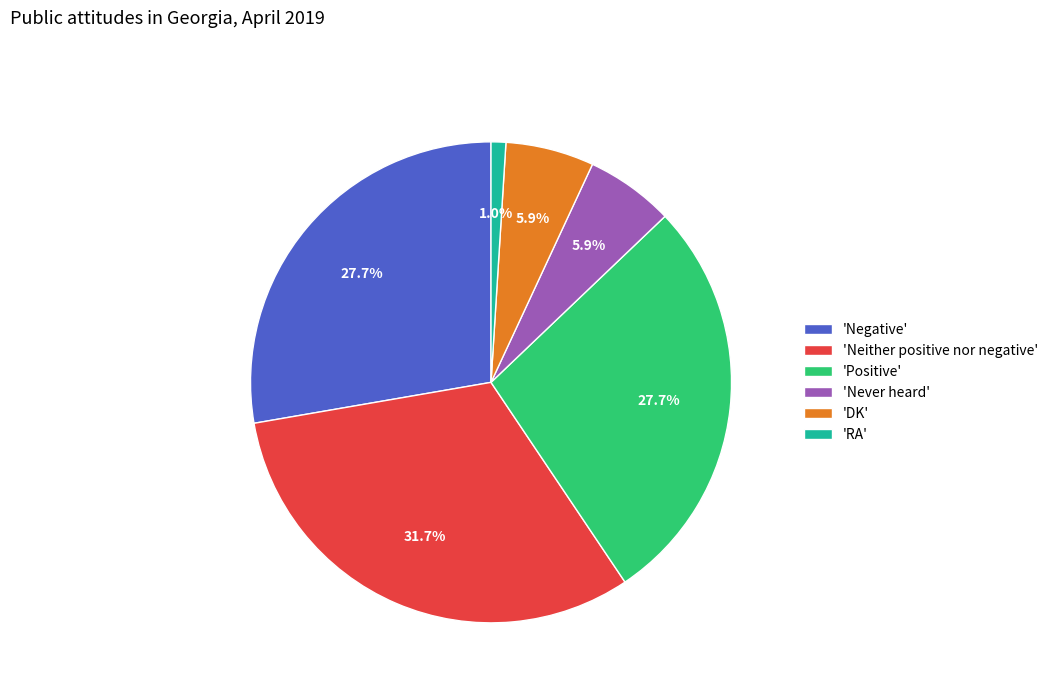

Which slice is the largest?

'Neither positive nor negative'